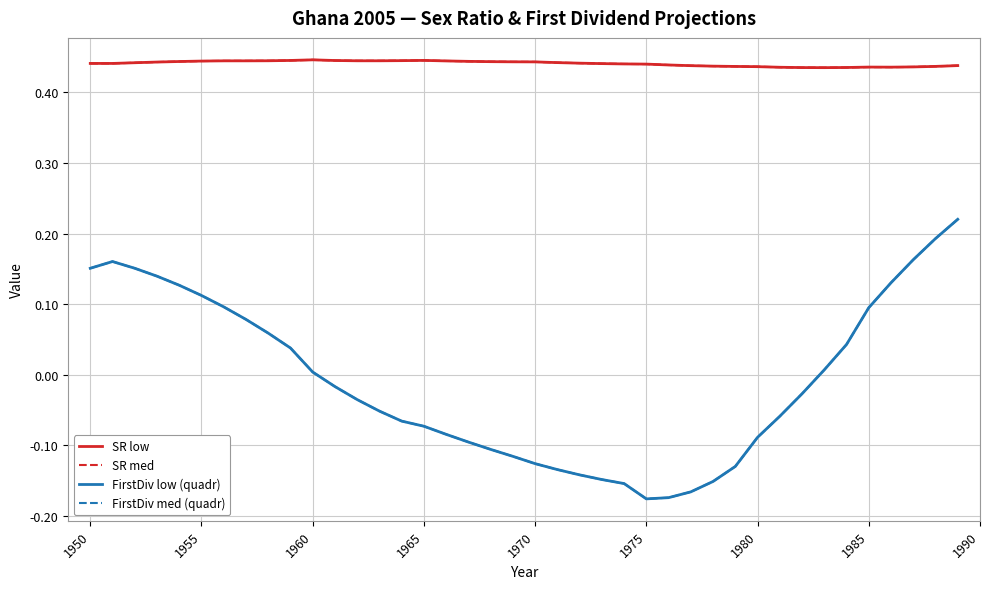

Which series has the largest total across all categories?

SR low